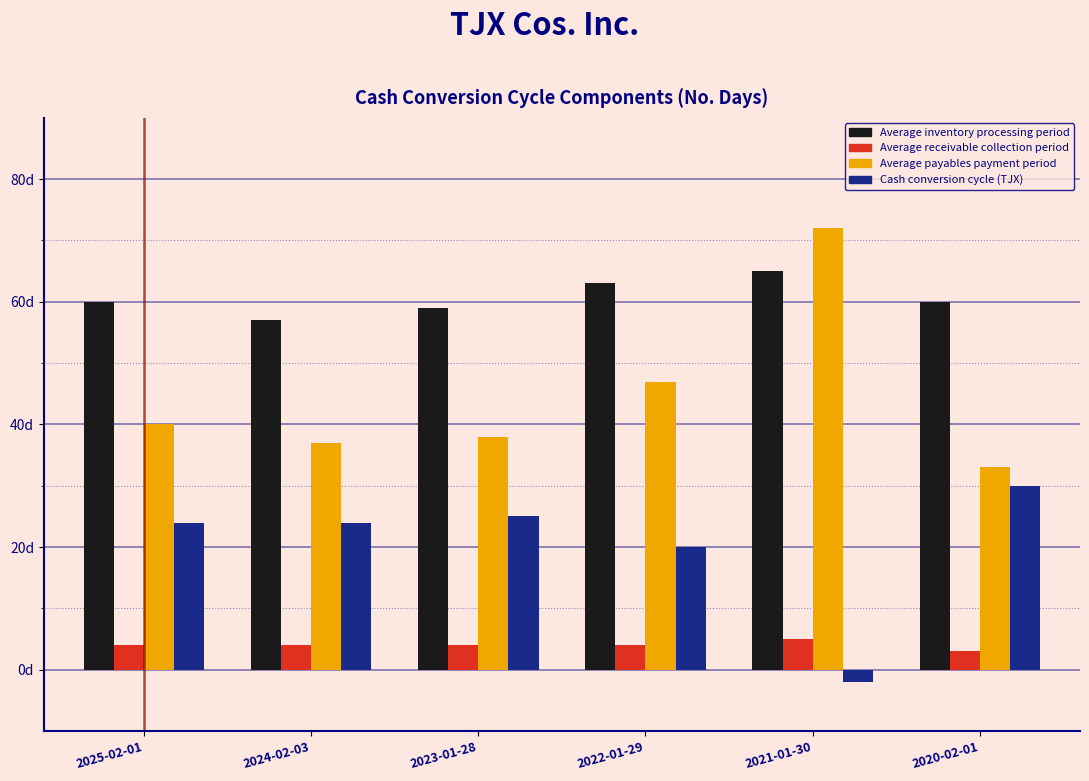

What are all the series names shown in the legend?

Average inventory processing period, Average receivable collection period, Average payables payment period, Cash conversion cycle (TJX)